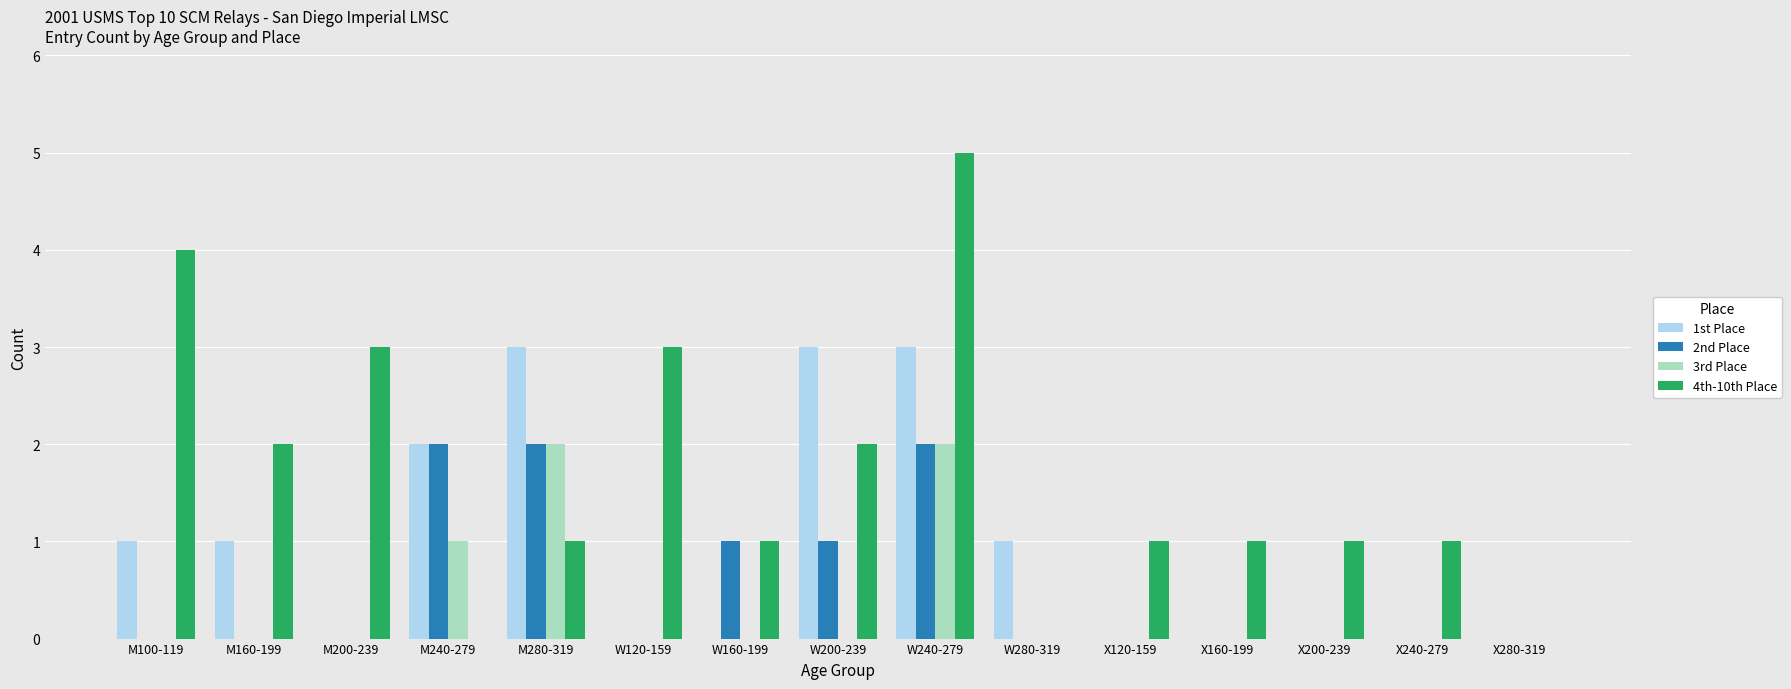

True or false: 4th-10th Place has a value of 3 at M200-239.

True